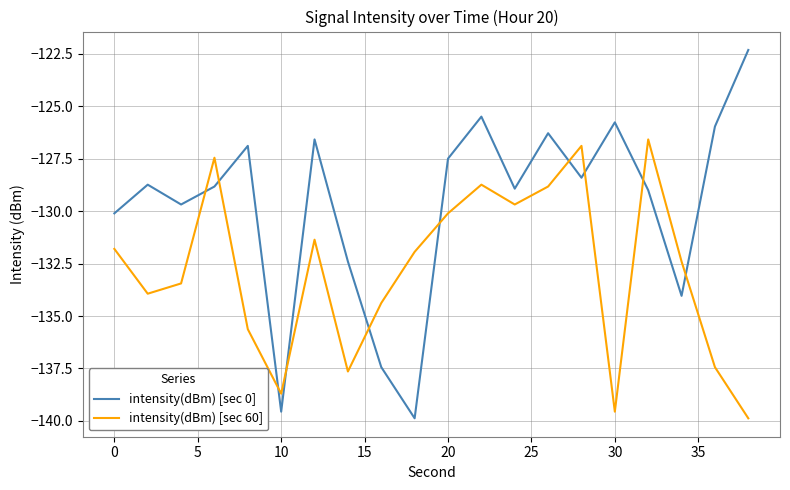

What is the difference between the maximum and minimum values in the intensity(dBm) [sec 0] series?

17.6